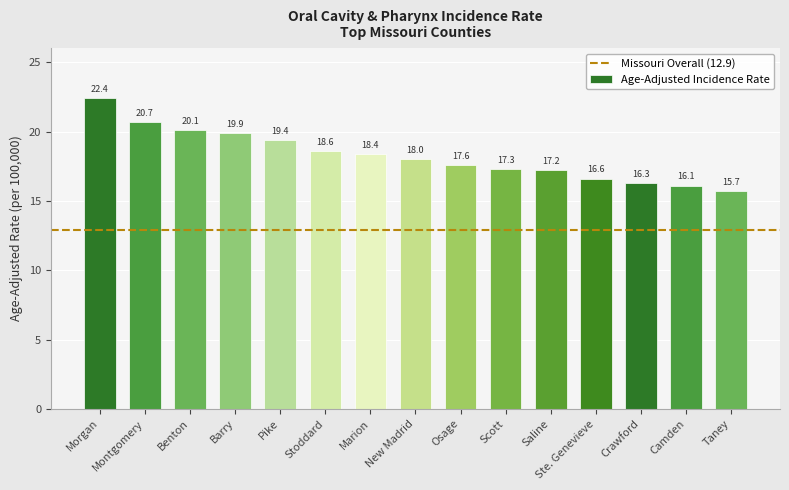

What is the ratio of the value at Taney to the value at Morgan?

0.7